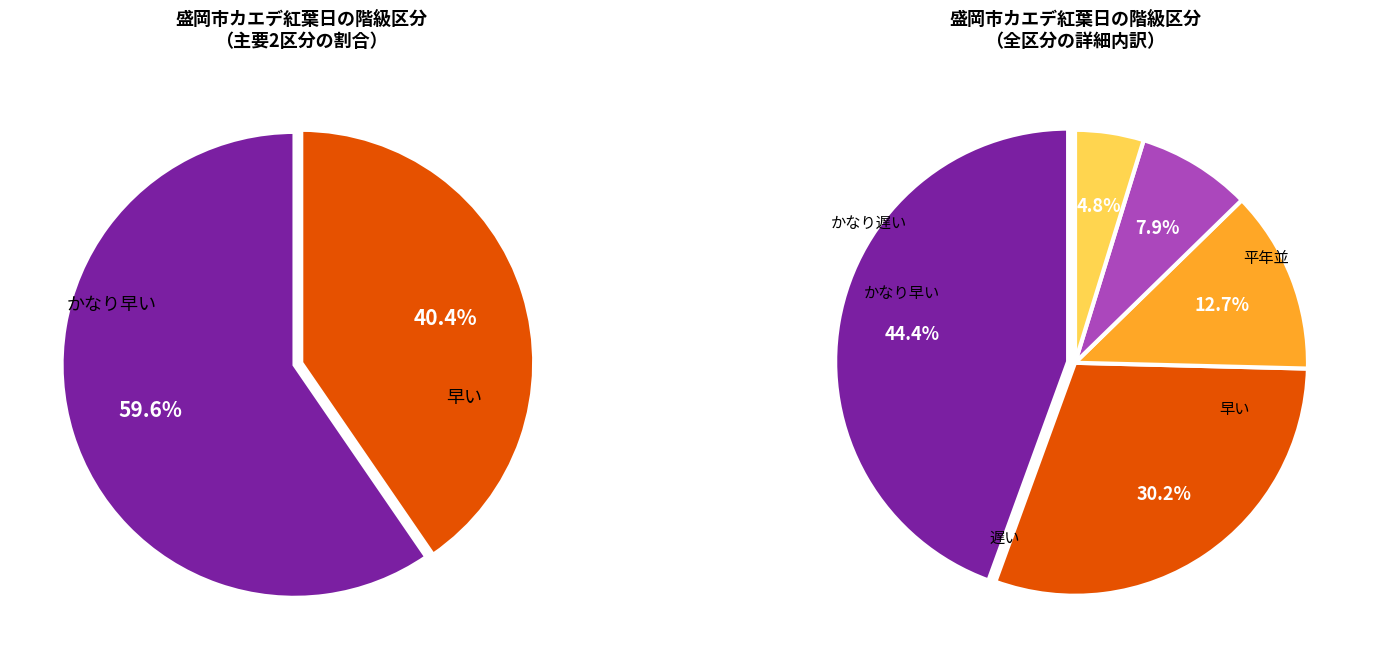

Count the number of slices in the pie.

5